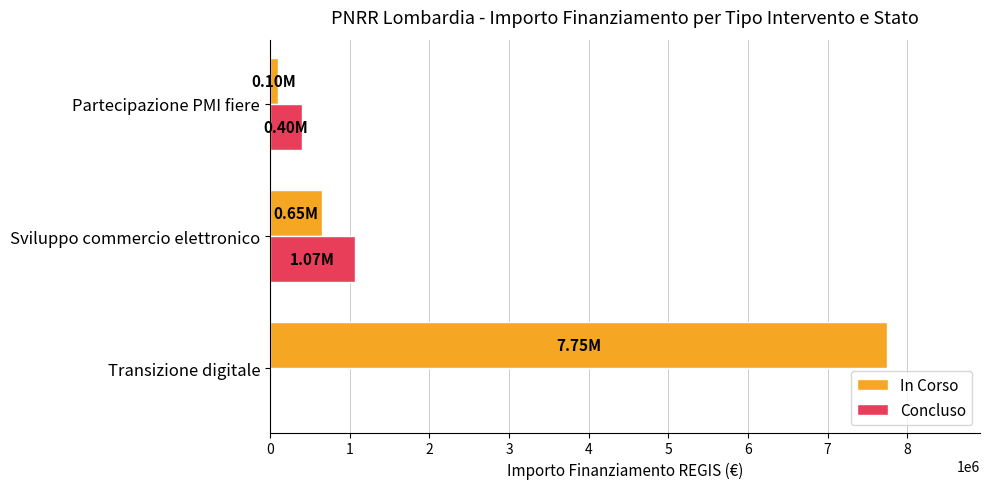

What is the sum of the Concluso values at Transizione digitale and Sviluppo commercio elettronico?

1070000